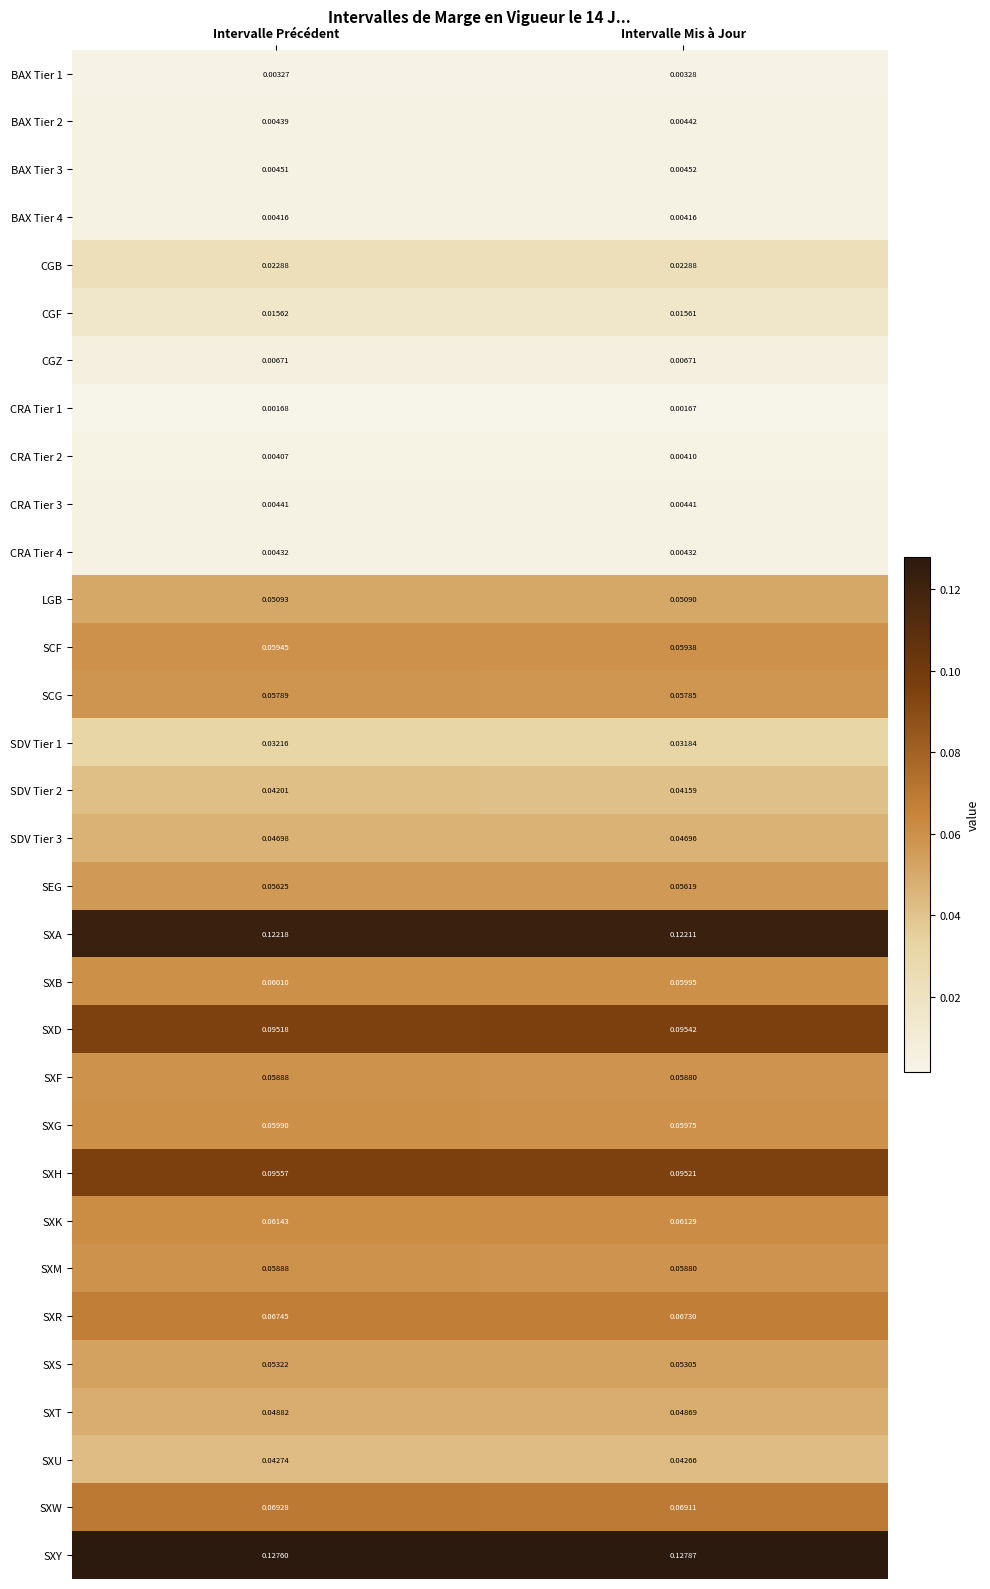

At which category is the sum across all series the highest?

Intervalle Précédent